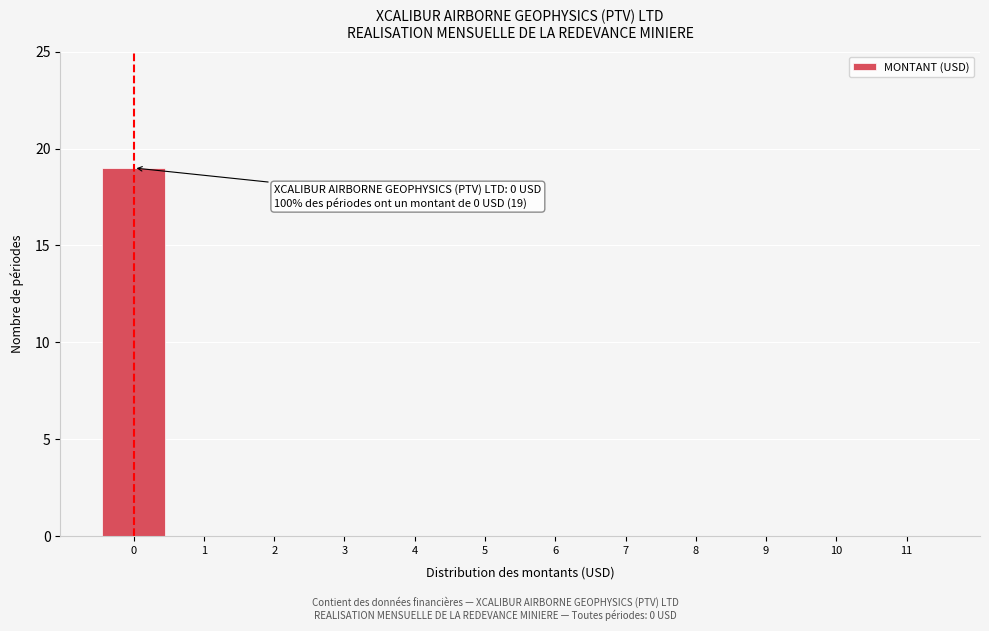

Reading right to left, what are all the values shown in this chart?

11=0	10=0	9=0	8=0	7=0	6=0	5=0	4=0	3=0	2=0	1=0	0=19